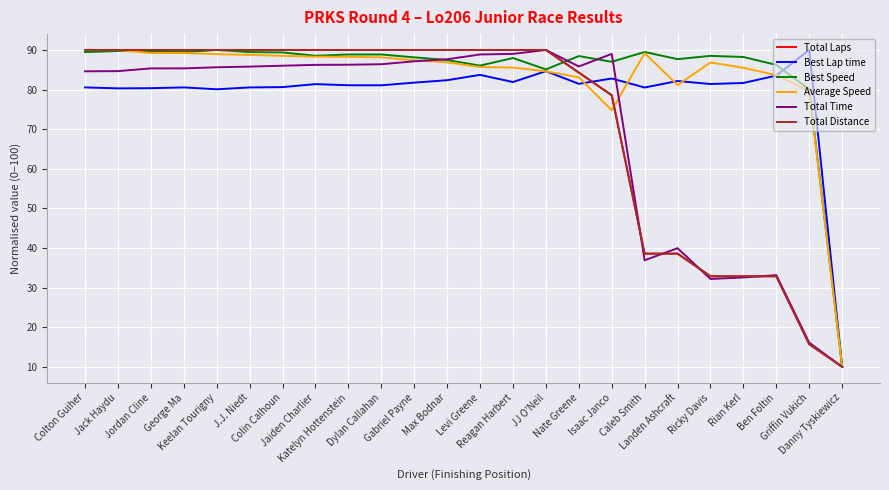

The Best Speed series shows 19.3 at Jaiden Charlier. True or false?

False